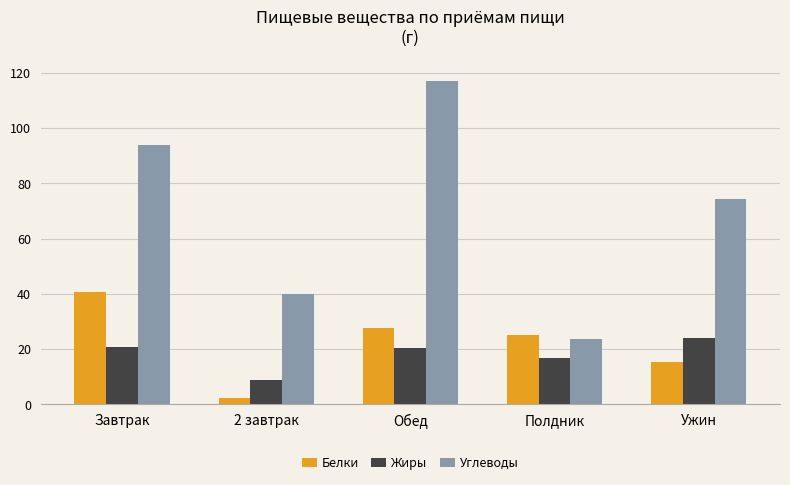

The Белки series shows 65.0 at Завтрак. True or false?

False